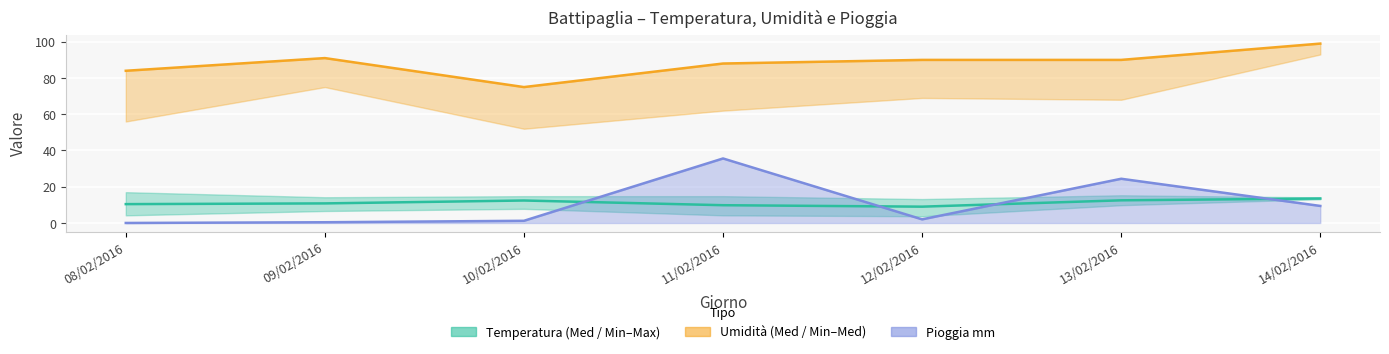

Between 14/02/2016 and 13/02/2016, which is larger?

14/02/2016